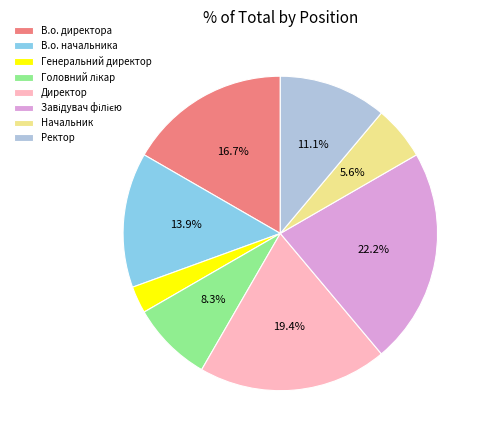

What is the total percentage of В.о. начальника and В.о. директора?

30.6%